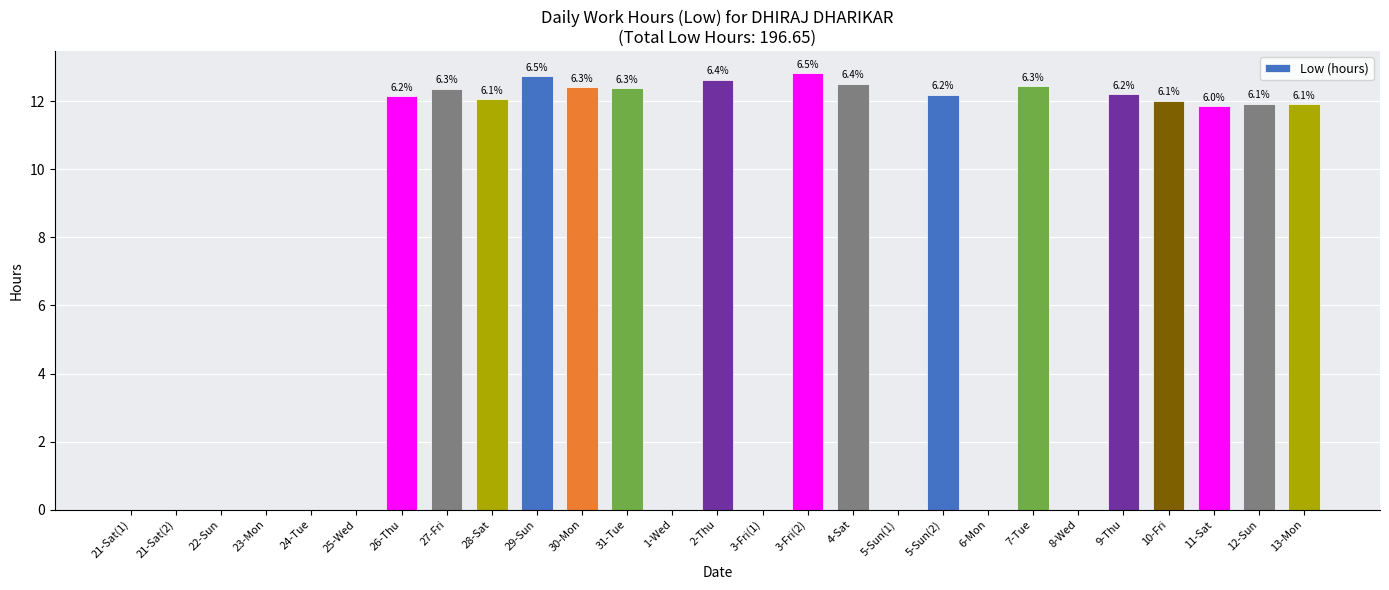

Are the bars horizontal?

No